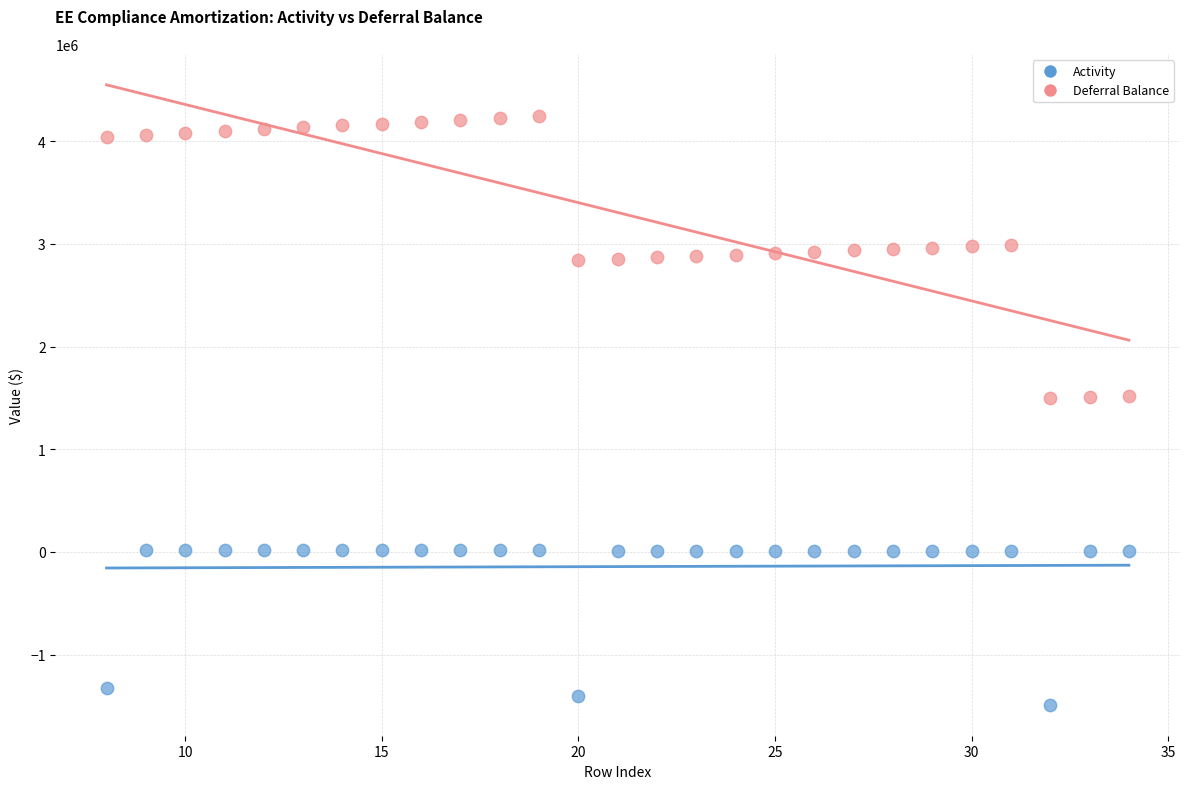

Across all data points, what is the range of Y values (max minus min)?

5736099.4